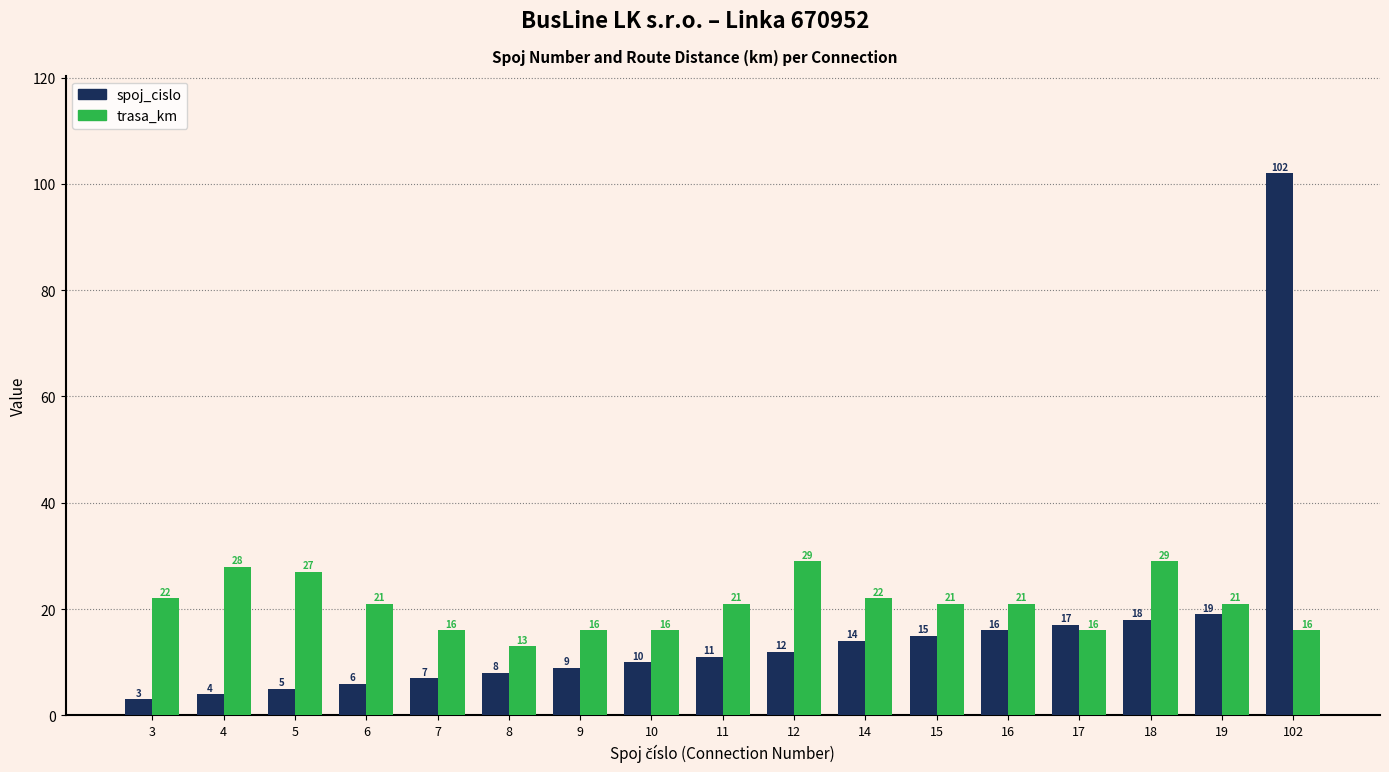

Reading left to right, what are all the values shown in this chart?

spoj_cislo: 3	4	5	6	7	8	9	10	11	12	14	15	16	17	18	19	102
trasa_km: 22	28	27	21	16	13	16	16	21	29	22	21	21	16	29	21	16